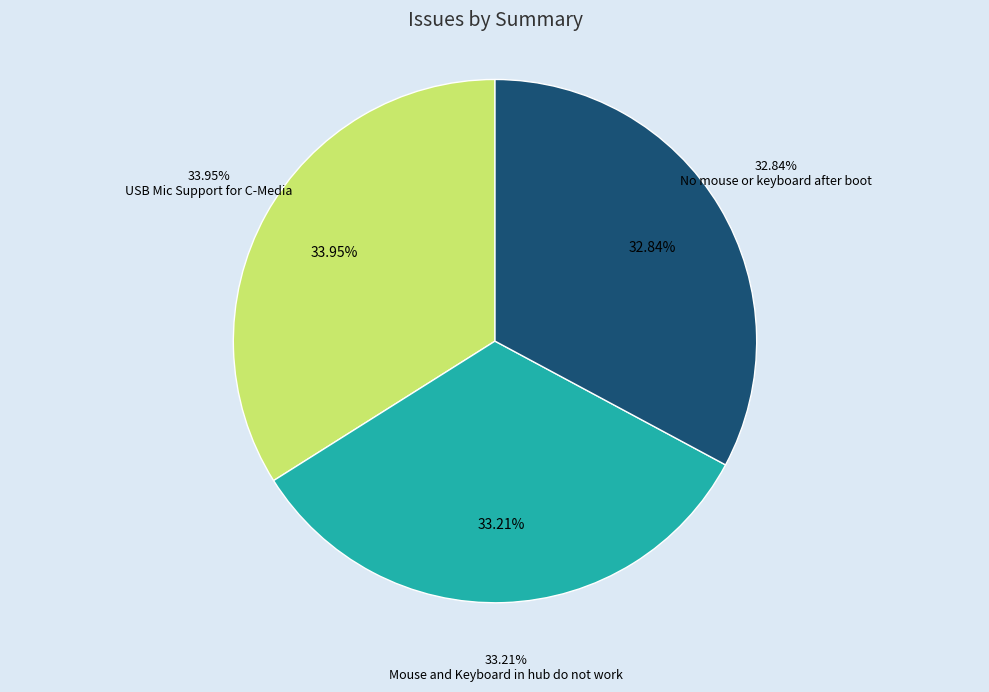

Which category has the biggest portion of the pie?

USB Mic Support for C-Media